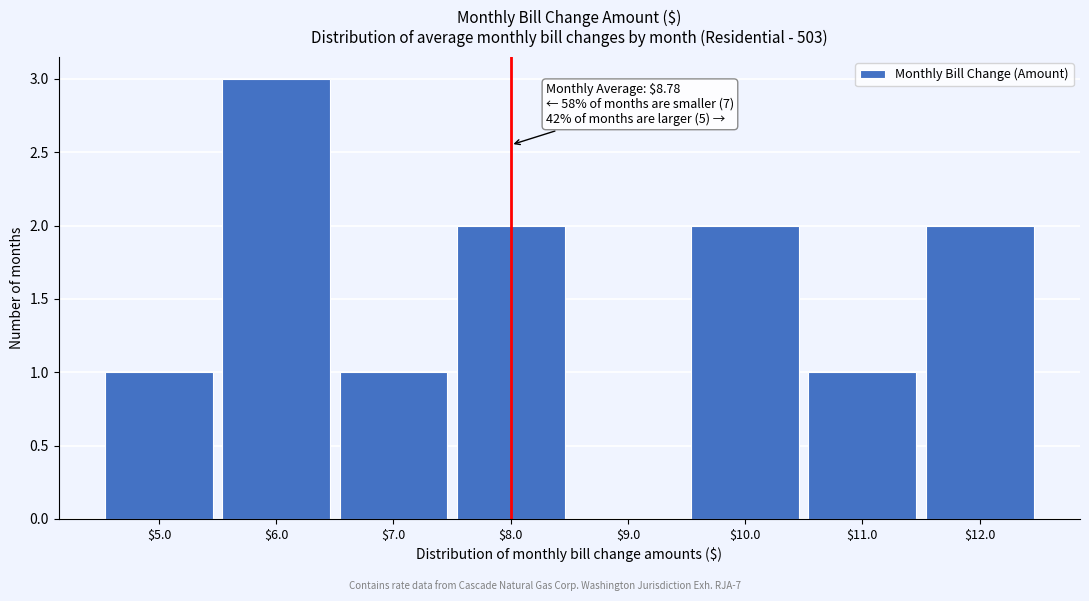

At which category does the chart reach its peak across all series?

$6.0